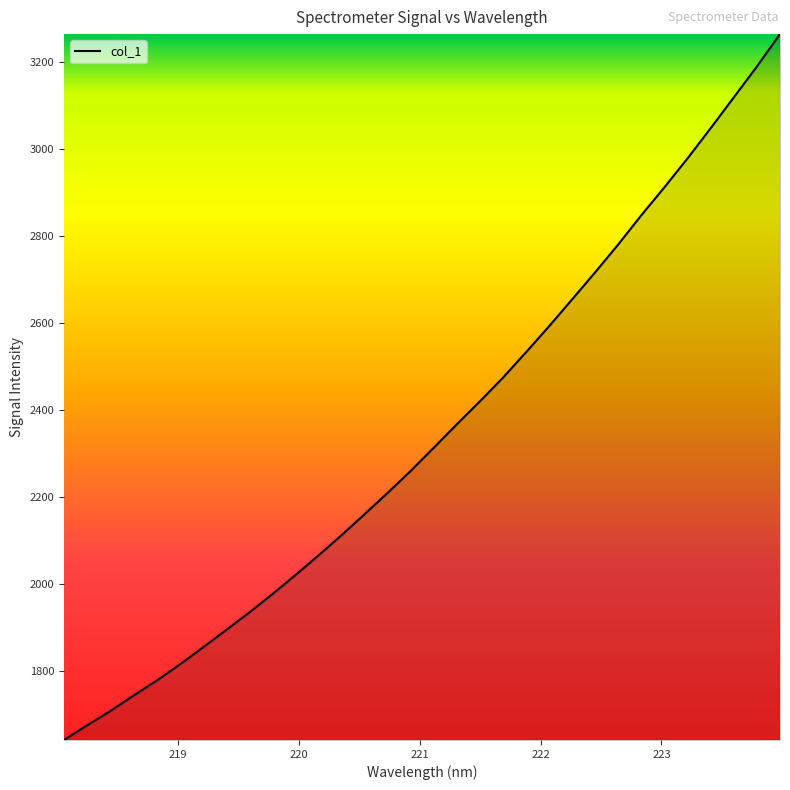

What is the minimum value shown in the chart?

1641.3